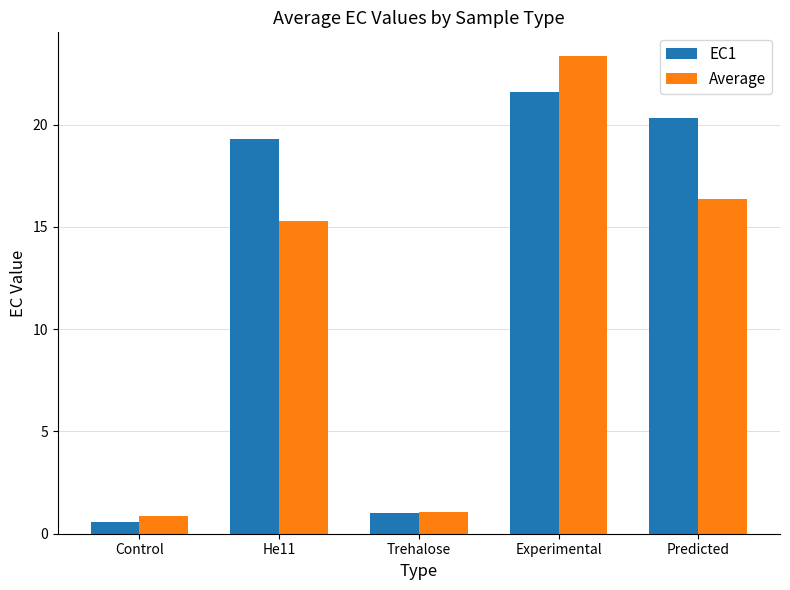

How many data points does each series have?

5